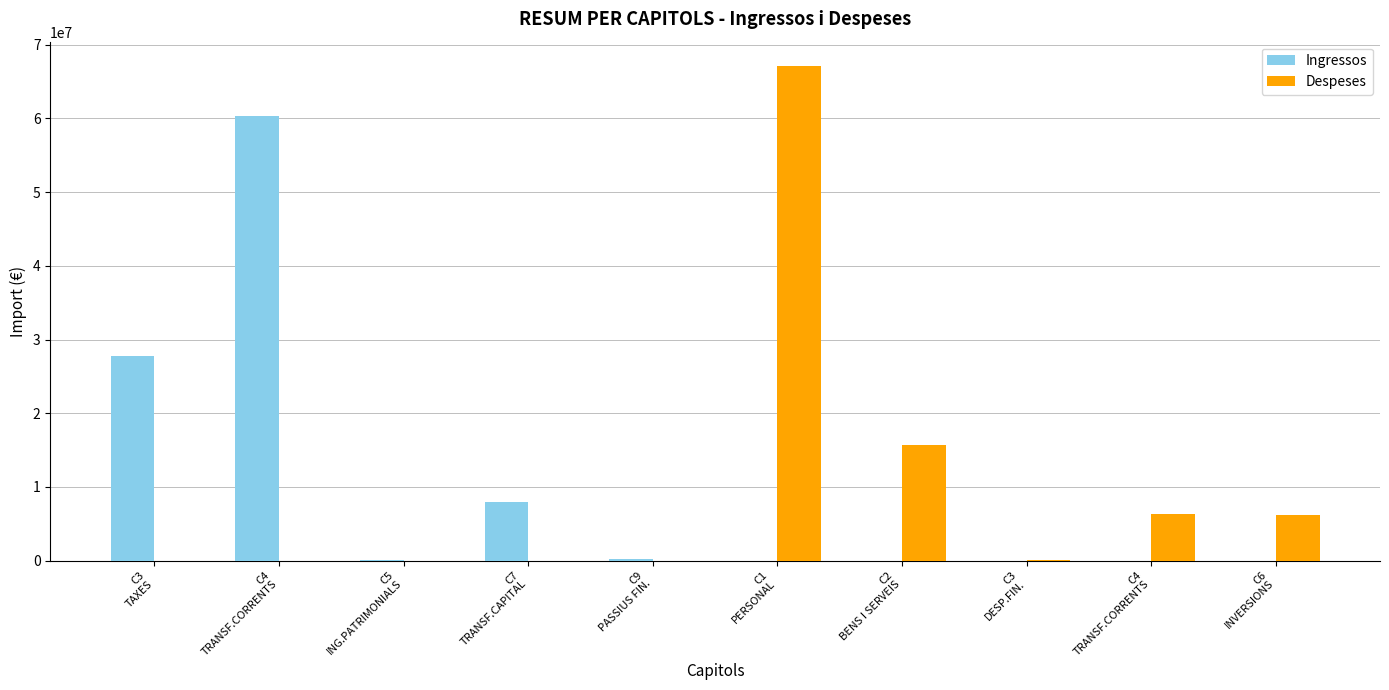

What is the label of the 6th bar from the right?

C9
PASSIUS FIN.